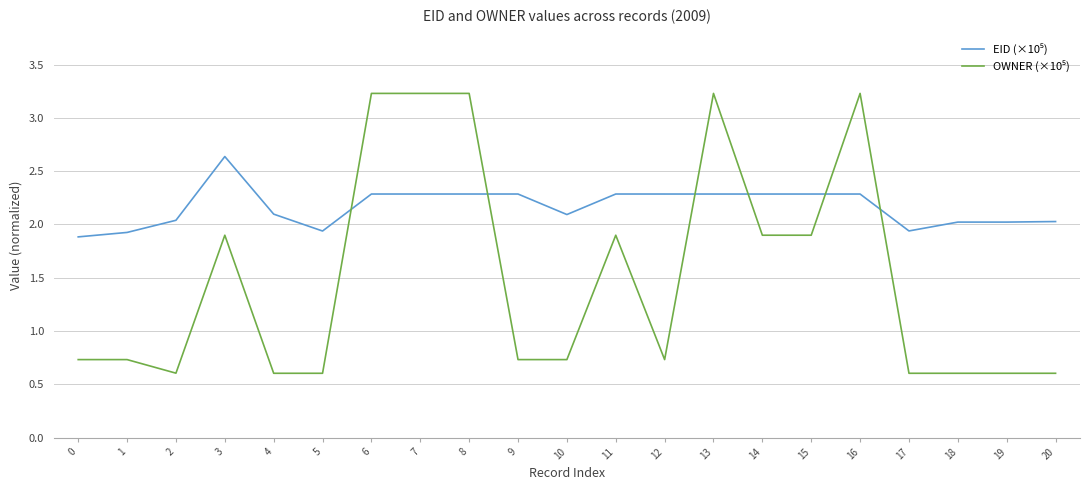

What is the greatest value displayed?

3.2